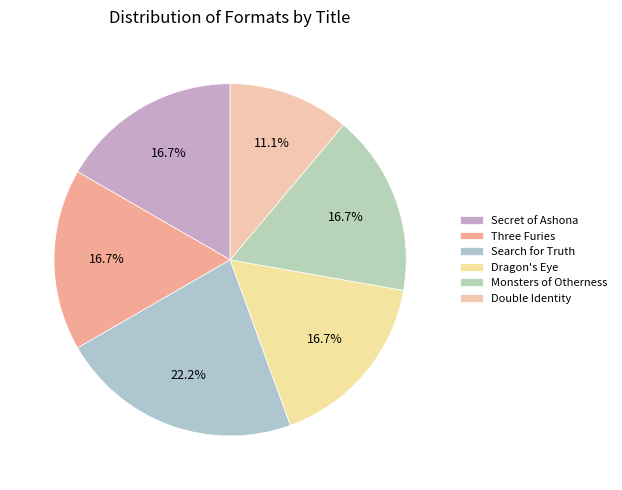

What is the largest slice in the pie chart?

Search for Truth